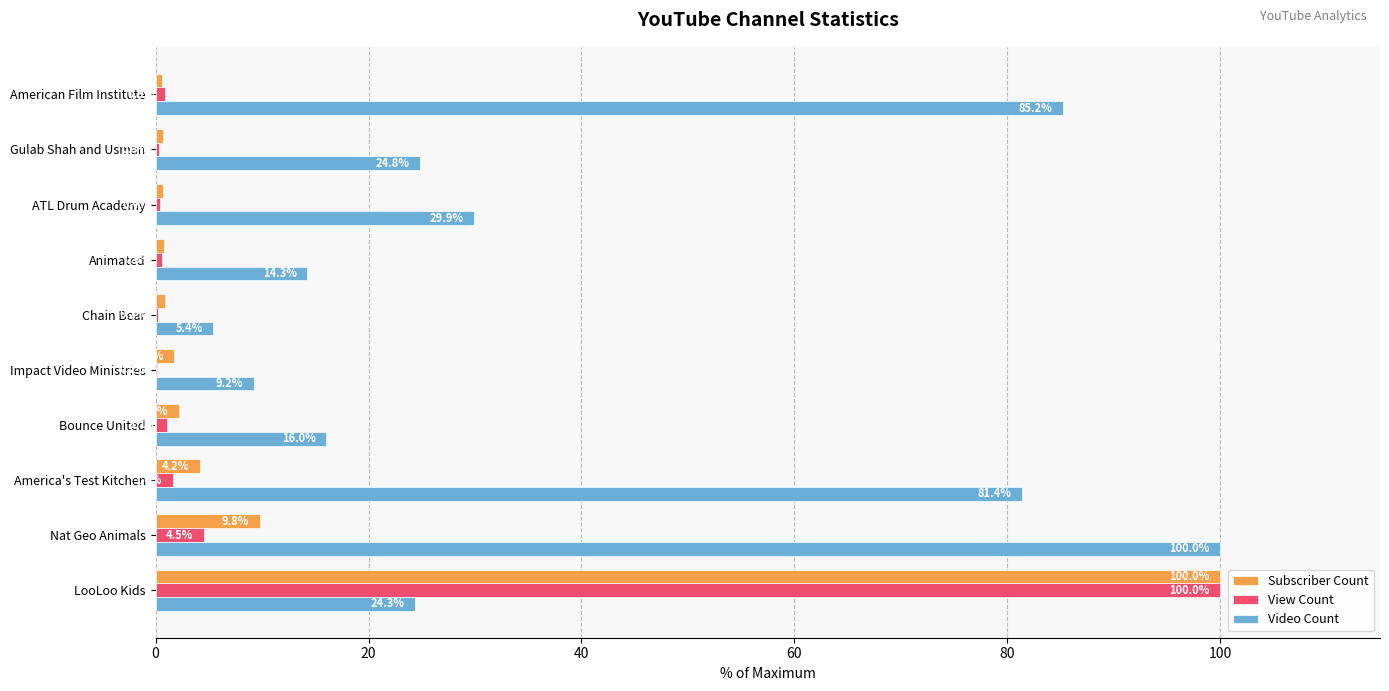

Which series has the largest total across all categories?

Video Count